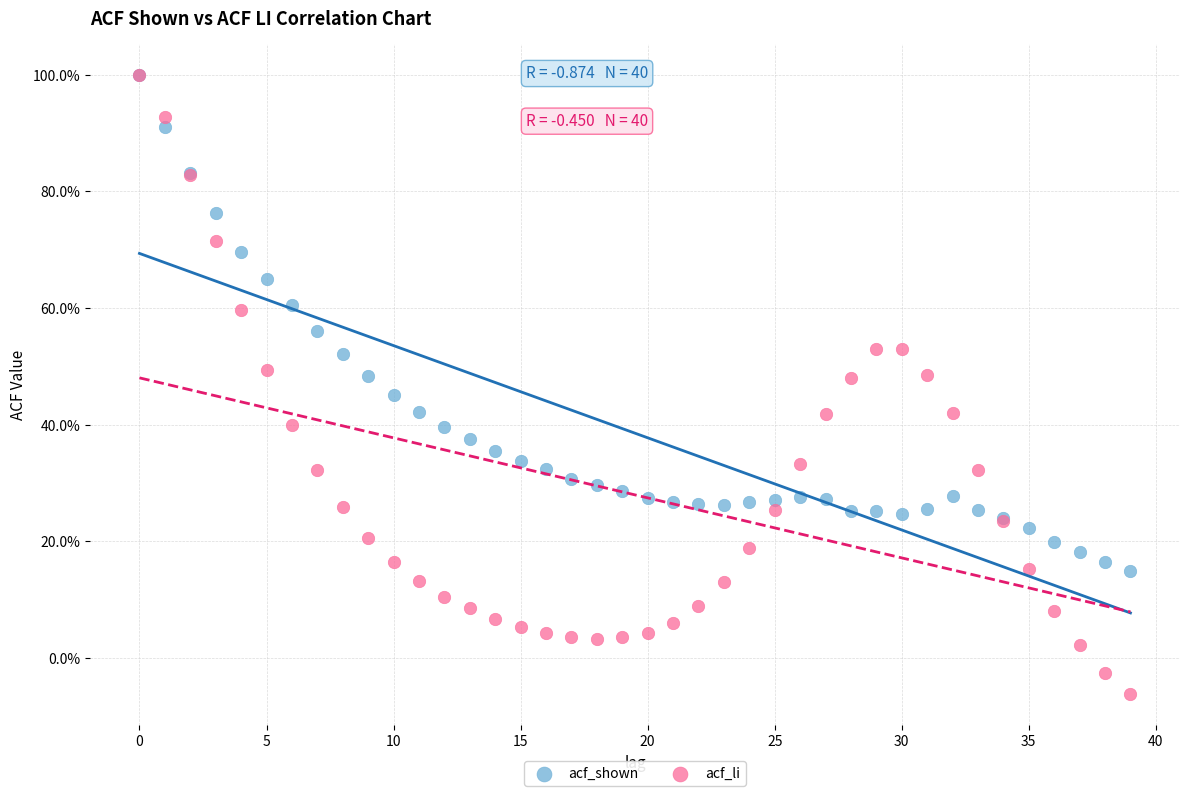

What are all the series names shown in the legend?

acf_shown, acf_li